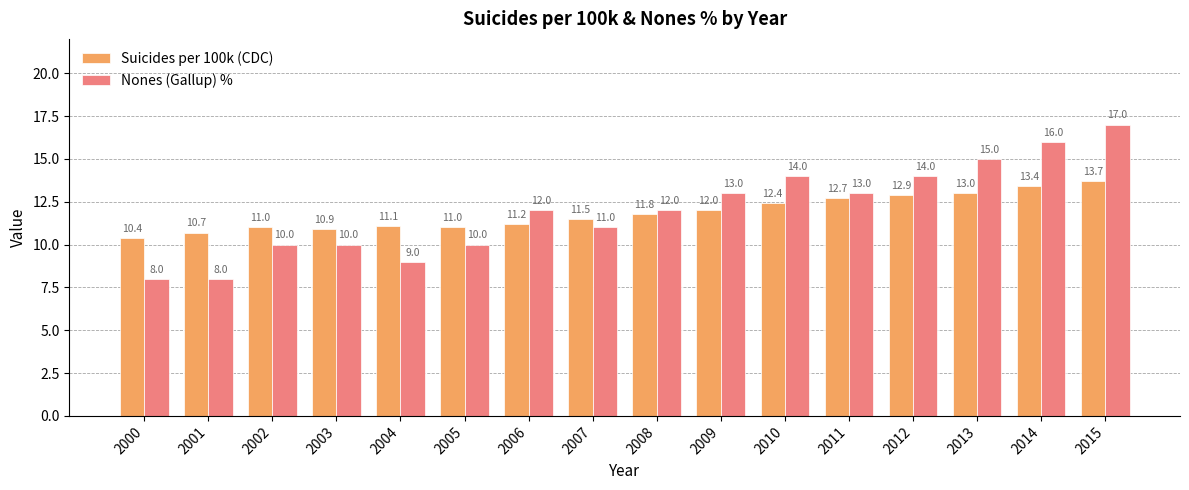

What is the approximate value of Nones (Gallup) % at 2005?

10.0